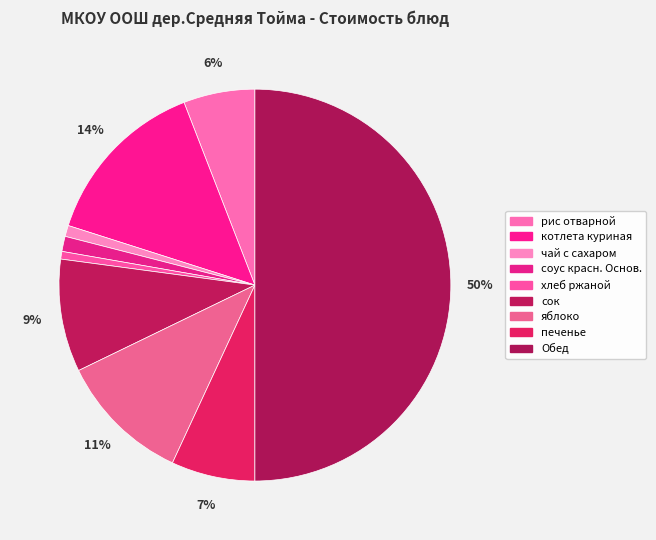

What percentage is the яблоко slice, to the nearest percent?

11%